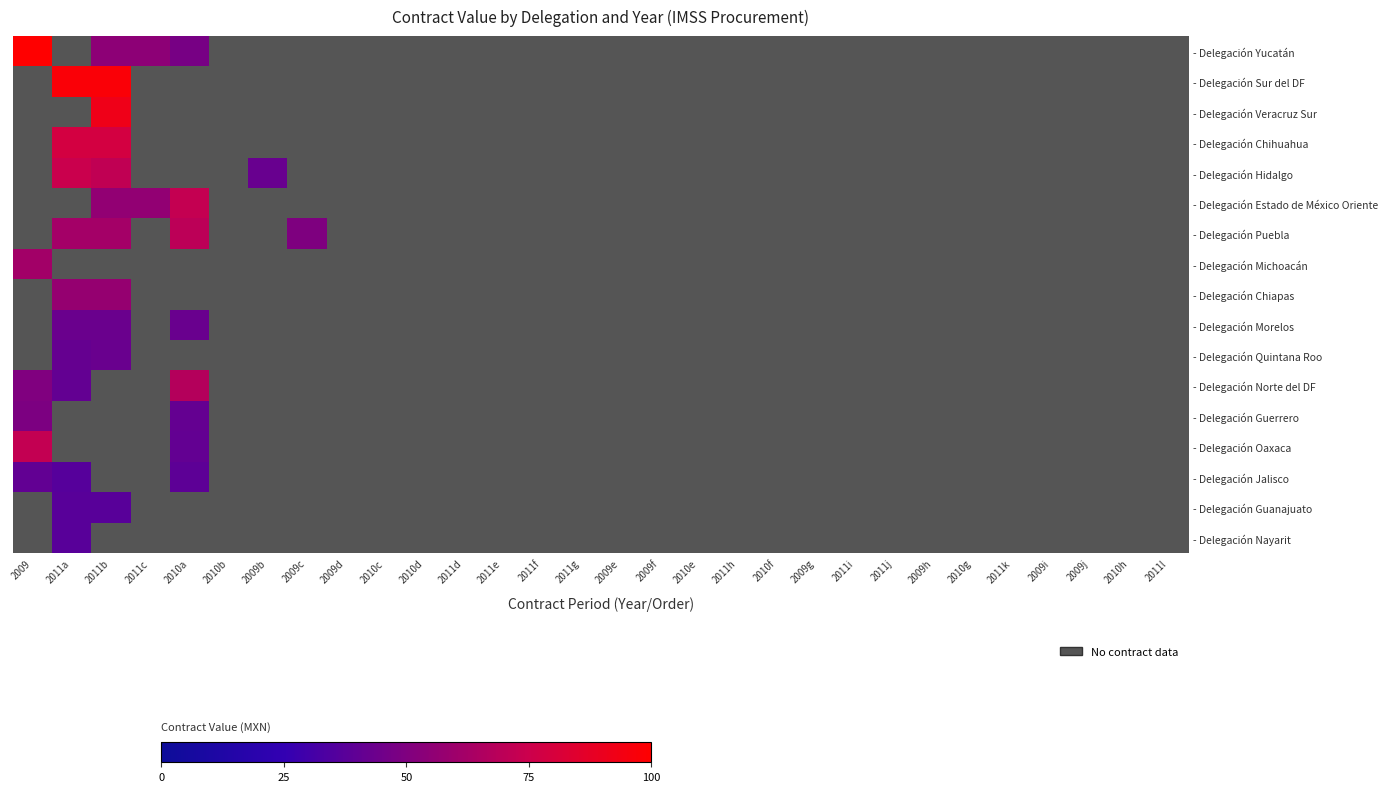

Reading left to right, transcribe all the data shown in this chart.

- Delegación Yucatán: 2009=70483.5	2011a=0.0	2011b=38481.2	2011c=38481.2	2010a=33563.2	2010b=0.0	2009b=0.0	2009c=0.0	2009d=0.0	2010c=0.0	2010d=0.0	2011d=0.0	2011e=0.0	2011f=0.0	2011g=0.0	2009e=0.0	2009f=0.0	2010e=0.0	2011h=0.0	2010f=0.0	2009g=0.0	2011i=0.0	2011j=0.0	2009h=0.0	2010g=0.0	2011k=0.0	2009i=0.0	2009j=0.0	2010h=0.0	2011l=0.0
- Delegación Sur del DF: 2009=0.0	2011a=68819.6	2011b=68819.6	2011c=0.0	2010a=0.0	2010b=0.0	2009b=0.0	2009c=0.0	2009d=0.0	2010c=0.0	2010d=0.0	2011d=0.0	2011e=0.0	2011f=0.0	2011g=0.0	2009e=0.0	2009f=0.0	2010e=0.0	2011h=0.0	2010f=0.0	2009g=0.0	2011i=0.0	2011j=0.0	2009h=0.0	2010g=0.0	2011k=0.0	2009i=0.0	2009j=0.0	2010h=0.0	2011l=0.0
- Delegación Veracruz Sur: 2009=0.0	2011a=0.0	2011b=64813.9	2011c=0.0	2010a=0.0	2010b=0.0	2009b=0.0	2009c=0.0	2009d=0.0	2010c=0.0	2010d=0.0	2011d=0.0	2011e=0.0	2011f=0.0	2011g=0.0	2009e=0.0	2009f=0.0	2010e=0.0	2011h=0.0	2010f=0.0	2009g=0.0	2011i=0.0	2011j=0.0	2009h=0.0	2010g=0.0	2011k=0.0	2009i=0.0	2009j=0.0	2010h=0.0	2011l=0.0
- Delegación Chihuahua: 2009=0.0	2011a=55160.8	2011b=55160.8	2011c=0.0	2010a=0.0	2010b=0.0	2009b=0.0	2009c=0.0	2009d=0.0	2010c=0.0	2010d=0.0	2011d=0.0	2011e=0.0	2011f=0.0	2011g=0.0	2009e=0.0	2009f=0.0	2010e=0.0	2011h=0.0	2010f=0.0	2009g=0.0	2011i=0.0	2011j=0.0	2009h=0.0	2010g=0.0	2011k=0.0	2009i=0.0	2009j=0.0	2010h=0.0	2011l=0.0
- Delegación Hidalgo: 2009=0.0	2011a=52426.2	2011b=50345.2	2011c=0.0	2010a=0.0	2010b=0.0	2009b=29892.0	2009c=0.0	2009d=0.0	2010c=0.0	2010d=0.0	2011d=0.0	2011e=0.0	2011f=0.0	2011g=0.0	2009e=0.0	2009f=0.0	2010e=0.0	2011h=0.0	2010f=0.0	2009g=0.0	2011i=0.0	2011j=0.0	2009h=0.0	2010g=0.0	2011k=0.0	2009i=0.0	2009j=0.0	2010h=0.0	2011l=0.0
- Delegación Estado de México Oriente: 2009=0.0	2011a=0.0	2011b=39400.6	2011c=39400.6	2010a=50987.0	2010b=0.0	2009b=0.0	2009c=0.0	2009d=0.0	2010c=0.0	2010d=0.0	2011d=0.0	2011e=0.0	2011f=0.0	2011g=0.0	2009e=0.0	2009f=0.0	2010e=0.0	2011h=0.0	2010f=0.0	2009g=0.0	2011i=0.0	2011j=0.0	2009h=0.0	2010g=0.0	2011k=0.0	2009i=0.0	2009j=0.0	2010h=0.0	2011l=0.0
- Delegación Puebla: 2009=0.0	2011a=43712.7	2011b=43712.7	2011c=0.0	2010a=49255.6	2010b=0.0	2009b=0.0	2009c=35022.1	2009d=0.0	2010c=0.0	2010d=0.0	2011d=0.0	2011e=0.0	2011f=0.0	2011g=0.0	2009e=0.0	2009f=0.0	2010e=0.0	2011h=0.0	2010f=0.0	2009g=0.0	2011i=0.0	2011j=0.0	2009h=0.0	2010g=0.0	2011k=0.0	2009i=0.0	2009j=0.0	2010h=0.0	2011l=0.0
- Delegación Michoacán: 2009=43479.2	2011a=0.0	2011b=0.0	2011c=0.0	2010a=0.0	2010b=0.0	2009b=0.0	2009c=0.0	2009d=0.0	2010c=0.0	2010d=0.0	2011d=0.0	2011e=0.0	2011f=0.0	2011g=0.0	2009e=0.0	2009f=0.0	2010e=0.0	2011h=0.0	2010f=0.0	2009g=0.0	2011i=0.0	2011j=0.0	2009h=0.0	2010g=0.0	2011k=0.0	2009i=0.0	2009j=0.0	2010h=0.0	2011l=0.0
- Delegación Chiapas: 2009=0.0	2011a=40451.2	2011b=40451.2	2011c=0.0	2010a=0.0	2010b=0.0	2009b=0.0	2009c=0.0	2009d=0.0	2010c=0.0	2010d=0.0	2011d=0.0	2011e=0.0	2011f=0.0	2011g=0.0	2009e=0.0	2009f=0.0	2010e=0.0	2011h=0.0	2010f=0.0	2009g=0.0	2011i=0.0	2011j=0.0	2009h=0.0	2010g=0.0	2011k=0.0	2009i=0.0	2009j=0.0	2010h=0.0	2011l=0.0
- Delegación Morelos: 2009=0.0	2011a=30382.2	2011b=30382.2	2011c=0.0	2010a=30111.0	2010b=0.0	2009b=0.0	2009c=0.0	2009d=0.0	2010c=0.0	2010d=0.0	2011d=0.0	2011e=0.0	2011f=0.0	2011g=0.0	2009e=0.0	2009f=0.0	2010e=0.0	2011h=0.0	2010f=0.0	2009g=0.0	2011i=0.0	2011j=0.0	2009h=0.0	2010g=0.0	2011k=0.0	2009i=0.0	2009j=0.0	2010h=0.0	2011l=0.0
- Delegación Quintana Roo: 2009=0.0	2011a=29200.2	2011b=30113.2	2011c=0.0	2010a=0.0	2010b=0.0	2009b=0.0	2009c=0.0	2009d=0.0	2010c=0.0	2010d=0.0	2011d=0.0	2011e=0.0	2011f=0.0	2011g=0.0	2009e=0.0	2009f=0.0	2010e=0.0	2011h=0.0	2010f=0.0	2009g=0.0	2011i=0.0	2011j=0.0	2009h=0.0	2010g=0.0	2011k=0.0	2009i=0.0	2009j=0.0	2010h=0.0	2011l=0.0
- Delegación Norte del DF: 2009=35416.6	2011a=28696.7	2011b=0.0	2011c=0.0	2010a=47531.0	2010b=0.0	2009b=0.0	2009c=0.0	2009d=0.0	2010c=0.0	2010d=0.0	2011d=0.0	2011e=0.0	2011f=0.0	2011g=0.0	2009e=0.0	2009f=0.0	2010e=0.0	2011h=0.0	2010f=0.0	2009g=0.0	2011i=0.0	2011j=0.0	2009h=0.0	2010g=0.0	2011k=0.0	2009i=0.0	2009j=0.0	2010h=0.0	2011l=0.0
- Delegación Guerrero: 2009=34631.1	2011a=0.0	2011b=0.0	2011c=0.0	2010a=28939.7	2010b=0.0	2009b=0.0	2009c=0.0	2009d=0.0	2010c=0.0	2010d=0.0	2011d=0.0	2011e=0.0	2011f=0.0	2011g=0.0	2009e=0.0	2009f=0.0	2010e=0.0	2011h=0.0	2010f=0.0	2009g=0.0	2011i=0.0	2011j=0.0	2009h=0.0	2010g=0.0	2011k=0.0	2009i=0.0	2009j=0.0	2010h=0.0	2011l=0.0
- Delegación Oaxaca: 2009=50818.5	2011a=0.0	2011b=0.0	2011c=0.0	2010a=28889.5	2010b=0.0	2009b=0.0	2009c=0.0	2009d=0.0	2010c=0.0	2010d=0.0	2011d=0.0	2011e=0.0	2011f=0.0	2011g=0.0	2009e=0.0	2009f=0.0	2010e=0.0	2011h=0.0	2010f=0.0	2009g=0.0	2011i=0.0	2011j=0.0	2009h=0.0	2010g=0.0	2011k=0.0	2009i=0.0	2009j=0.0	2010h=0.0	2011l=0.0
- Delegación Jalisco: 2009=28559.8	2011a=25741.7	2011b=0.0	2011c=0.0	2010a=27295.4	2010b=0.0	2009b=0.0	2009c=0.0	2009d=0.0	2010c=0.0	2010d=0.0	2011d=0.0	2011e=0.0	2011f=0.0	2011g=0.0	2009e=0.0	2009f=0.0	2010e=0.0	2011h=0.0	2010f=0.0	2009g=0.0	2011i=0.0	2011j=0.0	2009h=0.0	2010g=0.0	2011k=0.0	2009i=0.0	2009j=0.0	2010h=0.0	2011l=0.0
- Delegación Guanajuato: 2009=0.0	2011a=26267.0	2011b=26267.0	2011c=0.0	2010a=0.0	2010b=0.0	2009b=0.0	2009c=0.0	2009d=0.0	2010c=0.0	2010d=0.0	2011d=0.0	2011e=0.0	2011f=0.0	2011g=0.0	2009e=0.0	2009f=0.0	2010e=0.0	2011h=0.0	2010f=0.0	2009g=0.0	2011i=0.0	2011j=0.0	2009h=0.0	2010g=0.0	2011k=0.0	2009i=0.0	2009j=0.0	2010h=0.0	2011l=0.0
- Delegación Nayarit: 2009=0.0	2011a=26267.0	2011b=0.0	2011c=0.0	2010a=0.0	2010b=0.0	2009b=0.0	2009c=0.0	2009d=0.0	2010c=0.0	2010d=0.0	2011d=0.0	2011e=0.0	2011f=0.0	2011g=0.0	2009e=0.0	2009f=0.0	2010e=0.0	2011h=0.0	2010f=0.0	2009g=0.0	2011i=0.0	2011j=0.0	2009h=0.0	2010g=0.0	2011k=0.0	2009i=0.0	2009j=0.0	2010h=0.0	2011l=0.0